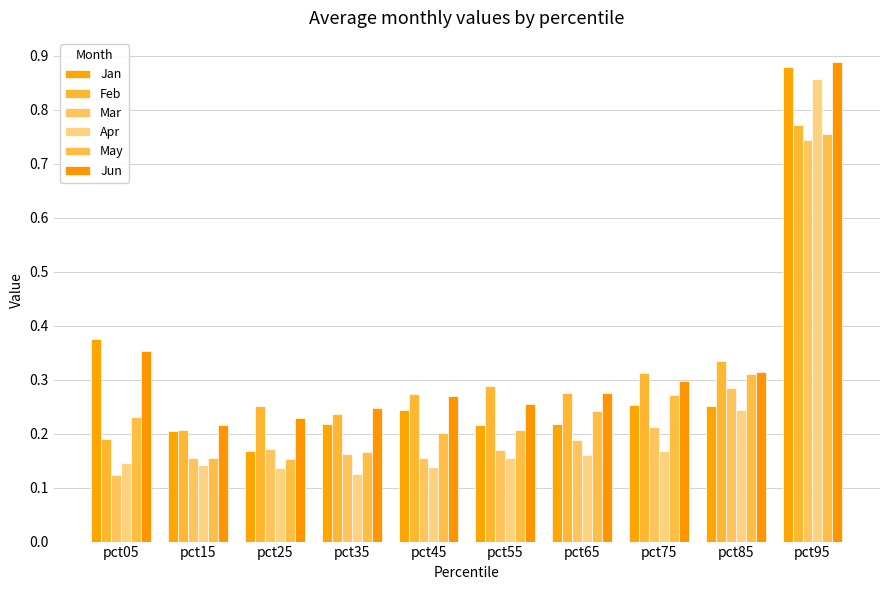

At which category is the sum across all series the highest?

pct95